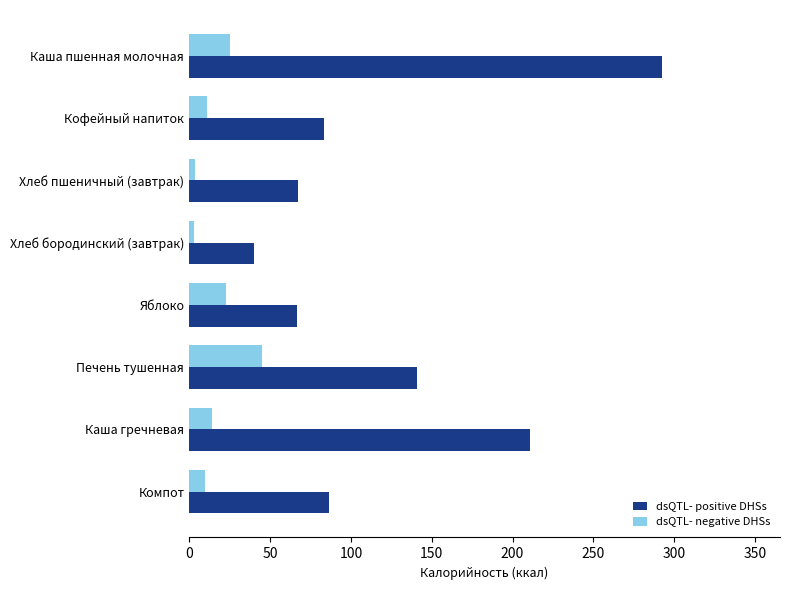

What is the difference between the maximum and minimum values in the dsQTL- positive DHSs series?

252.0